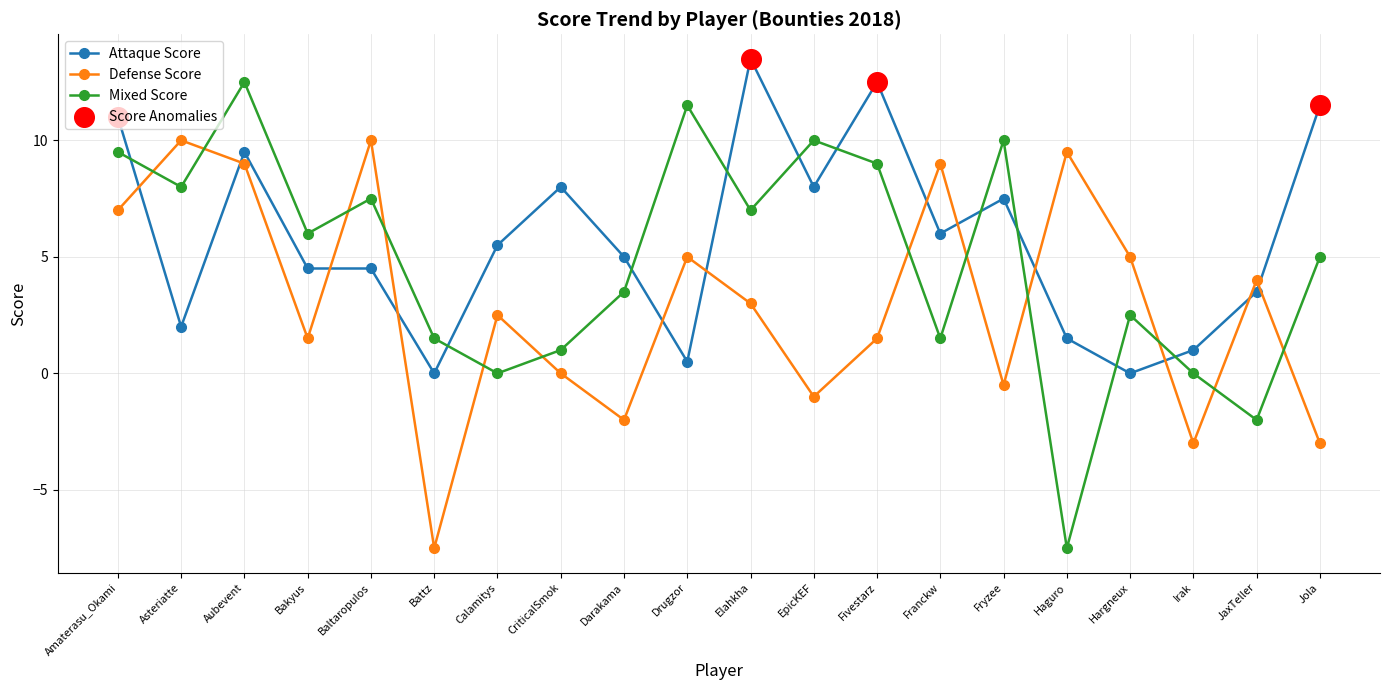

True or false: Attaque Score has a value of 8.0 at CriticalSmok.

True